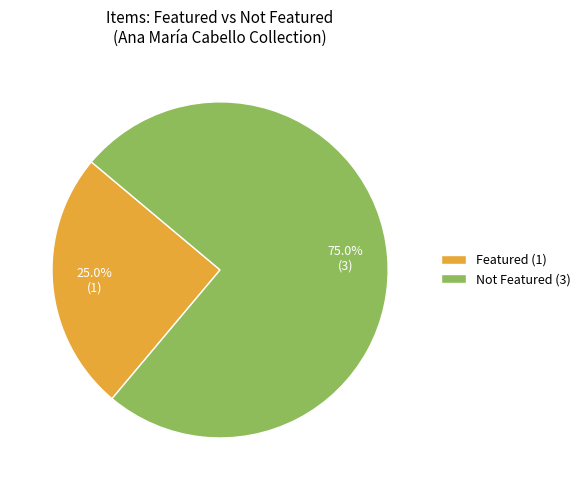

What is the total percentage of Not Featured (3) and Featured (1)?

100.0%